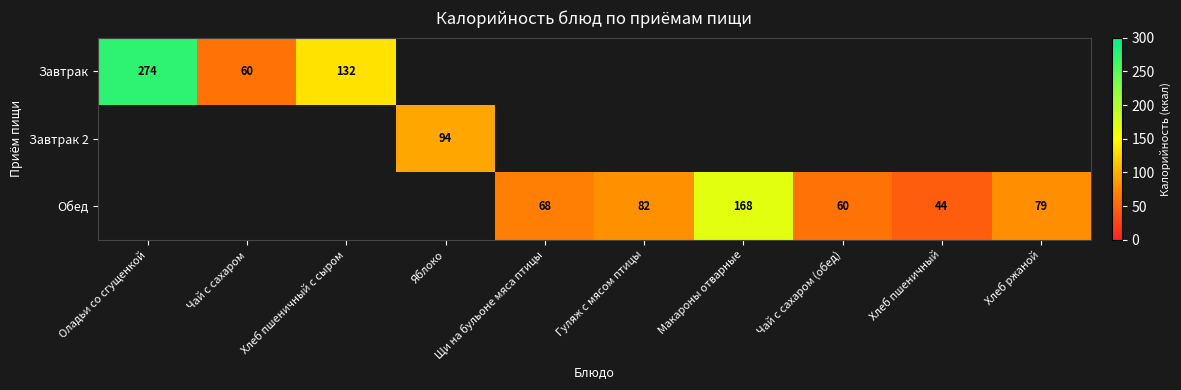

Which series has the widest spread of values?

Завтрак